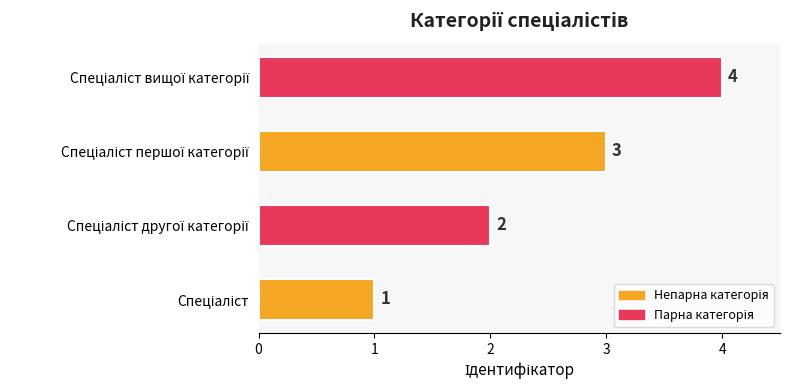

What is the sum of all values?

10